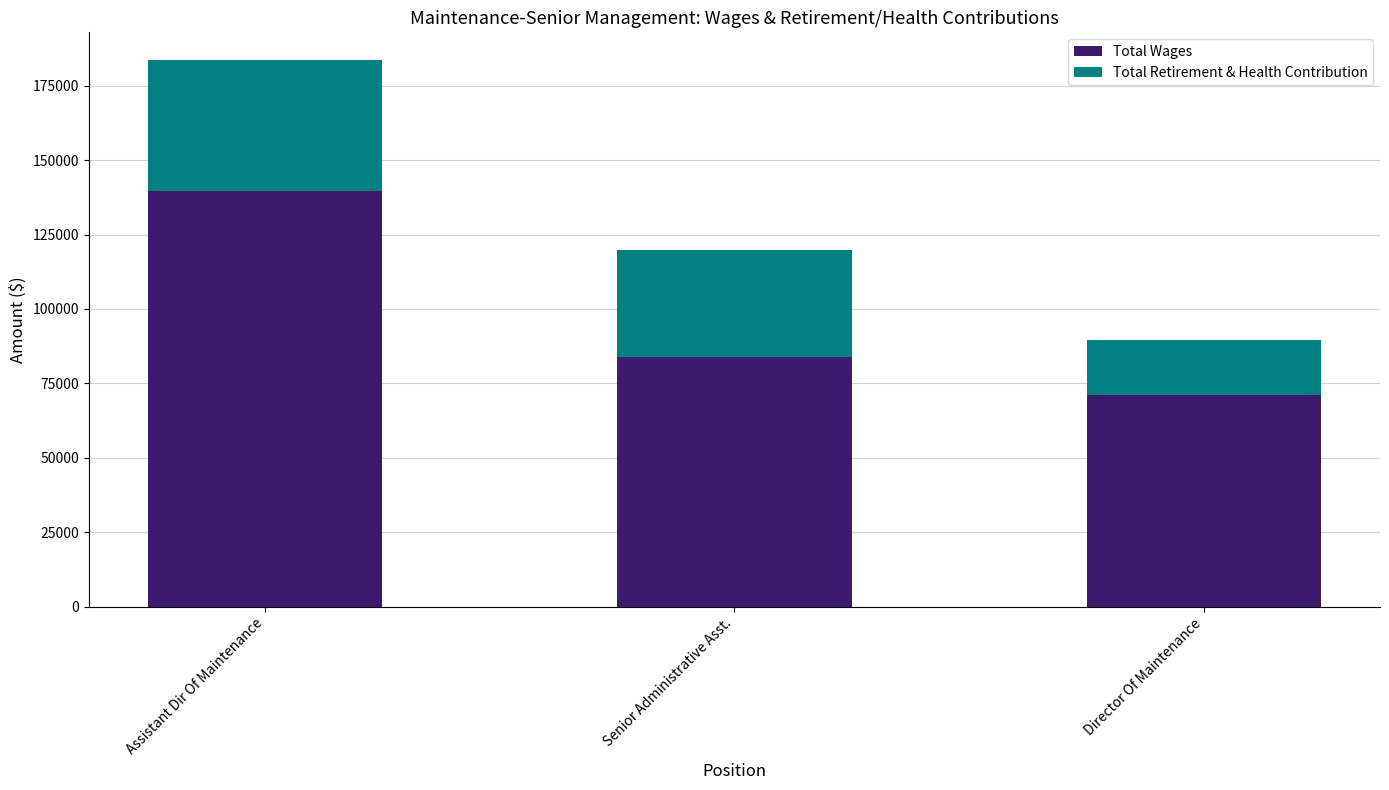

List the labels in order of Total Wages value, smallest first.

Director Of Maintenance, Senior Administrative Asst., Assistant Dir Of Maintenance